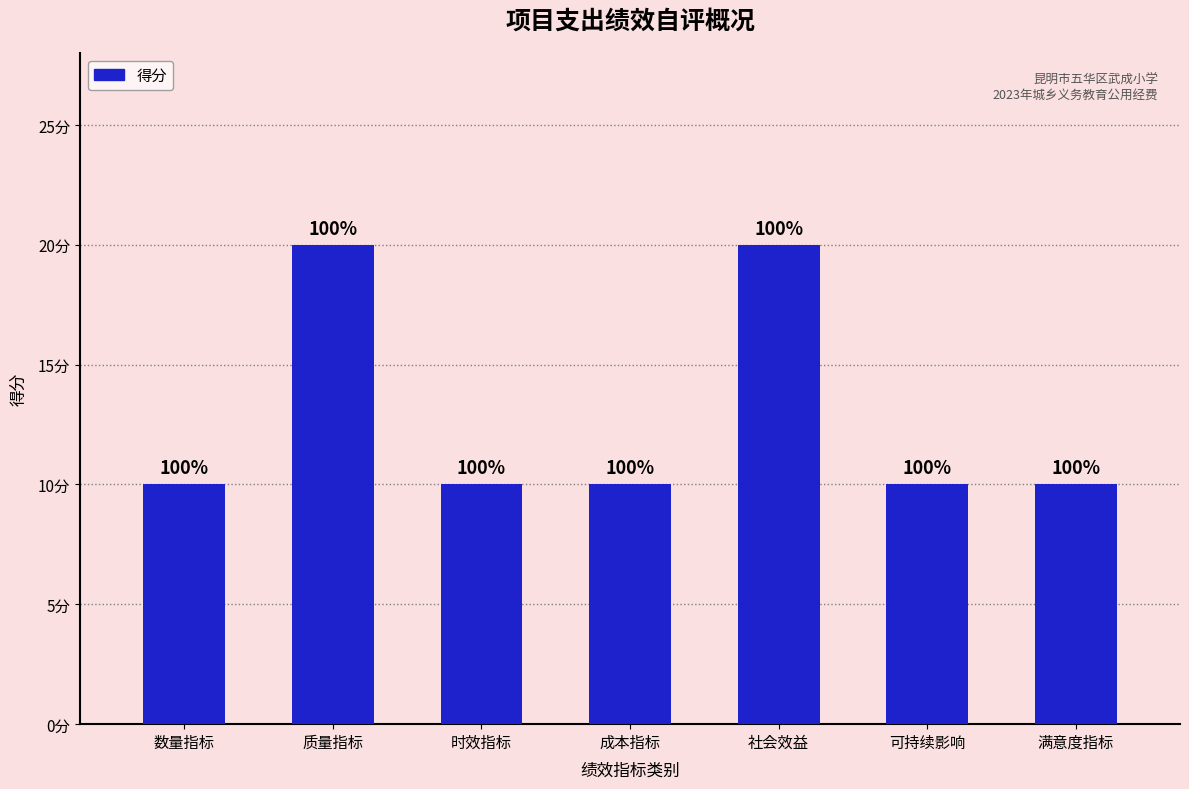

What position from the right is 满意度指标?

1